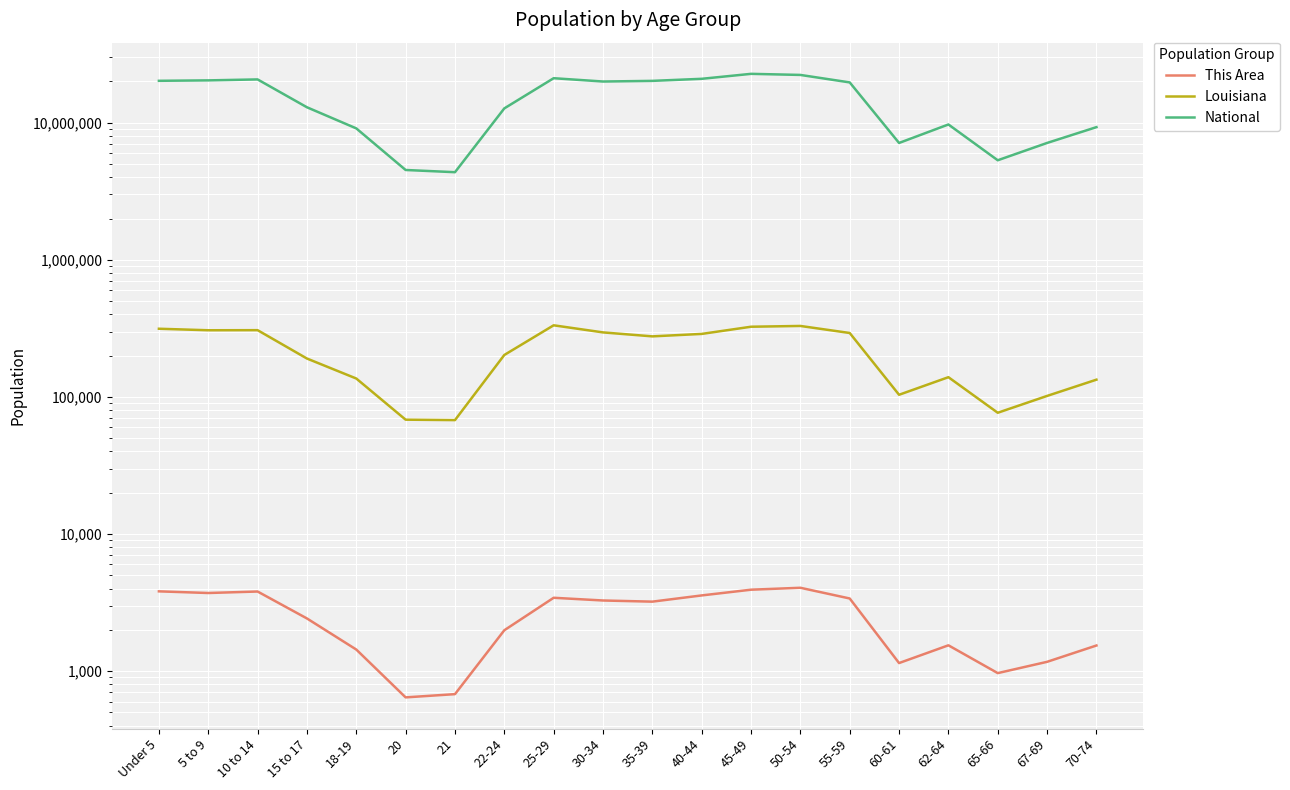

Rank the series at 18-19 from lowest to highest value.

This Area, Louisiana, National